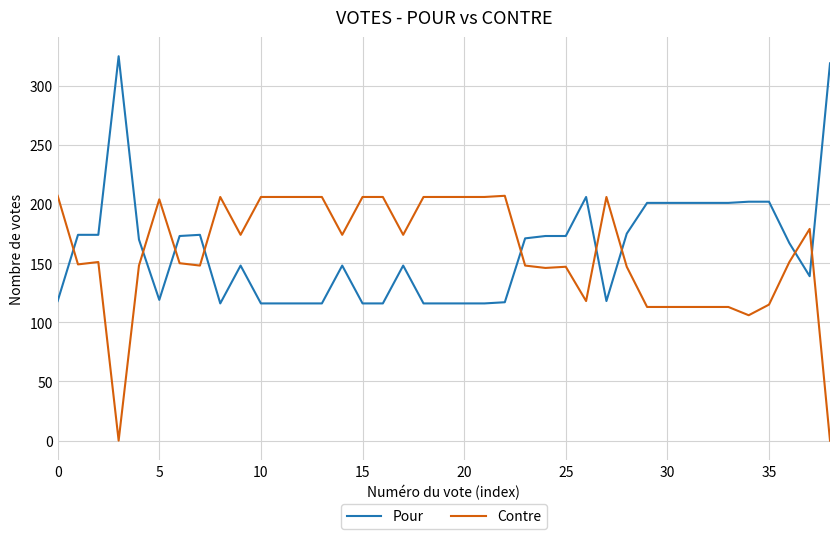

What is the greatest value displayed?

325